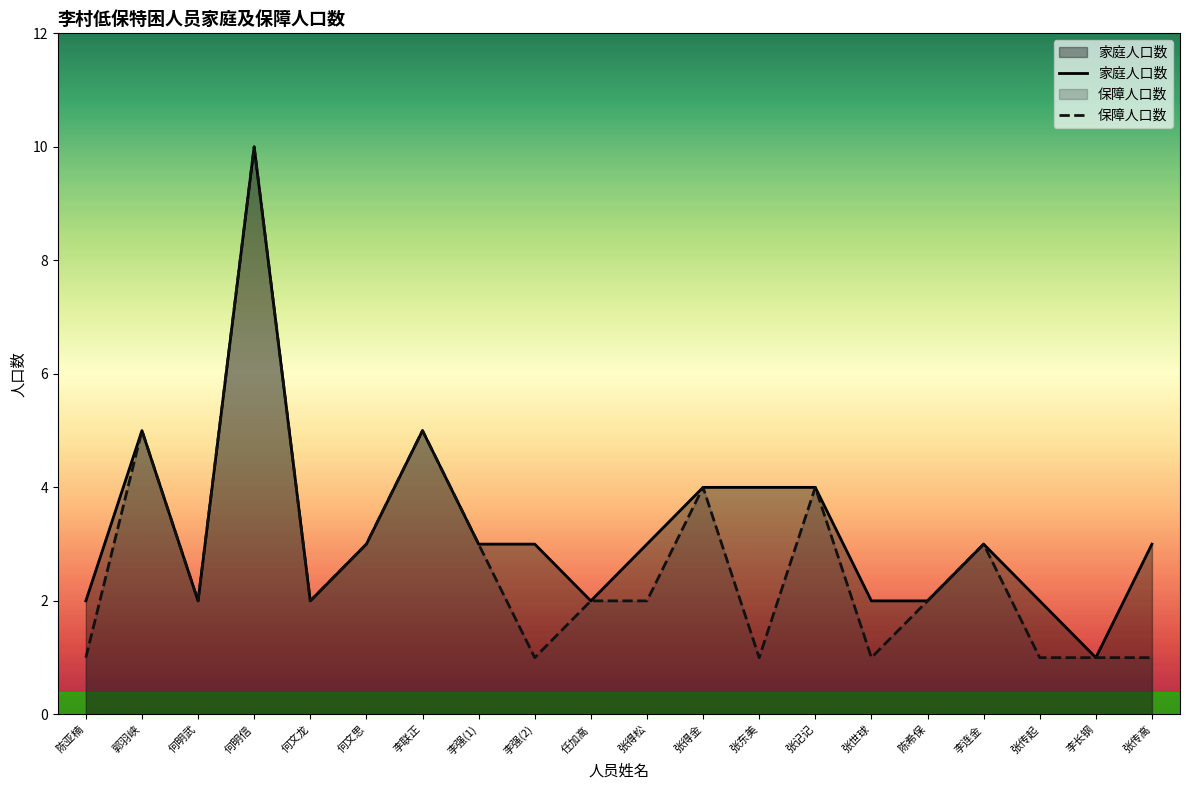

What is the label of the 18th point from the right?

何明武